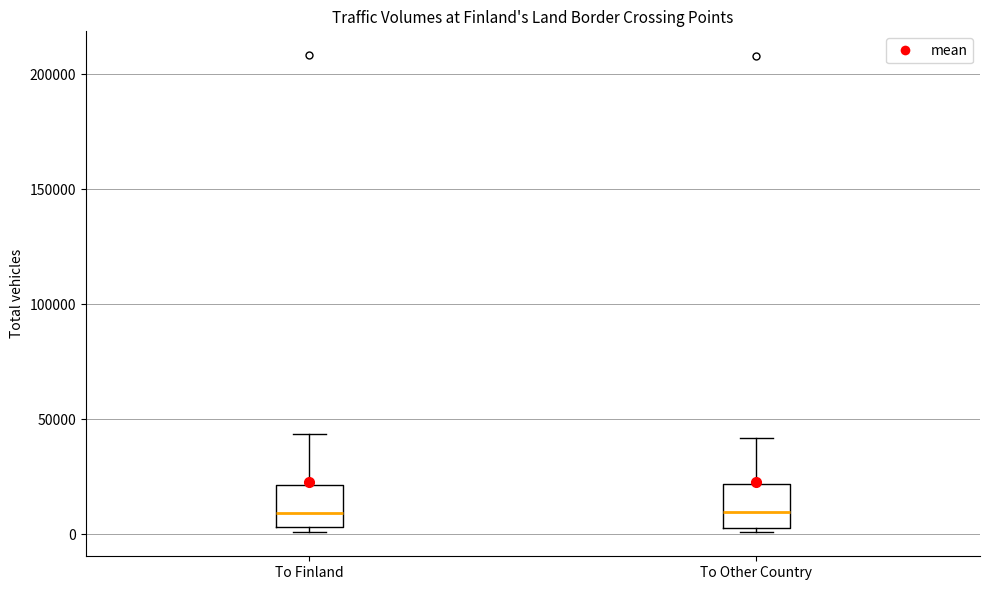

Reading left to right, transcribe this box plot: for each box, give where its median line is, the range the box spans, and where its two whiskers end, as read against the y-axis. The values are not printed on the chart, so give them approximately, as read against the axis.

To Finland: median 10000, box 5000 to 20000, whiskers 0 to 45000
To Other Country: median 10000, box 5000 to 20000, whiskers 0 to 40000